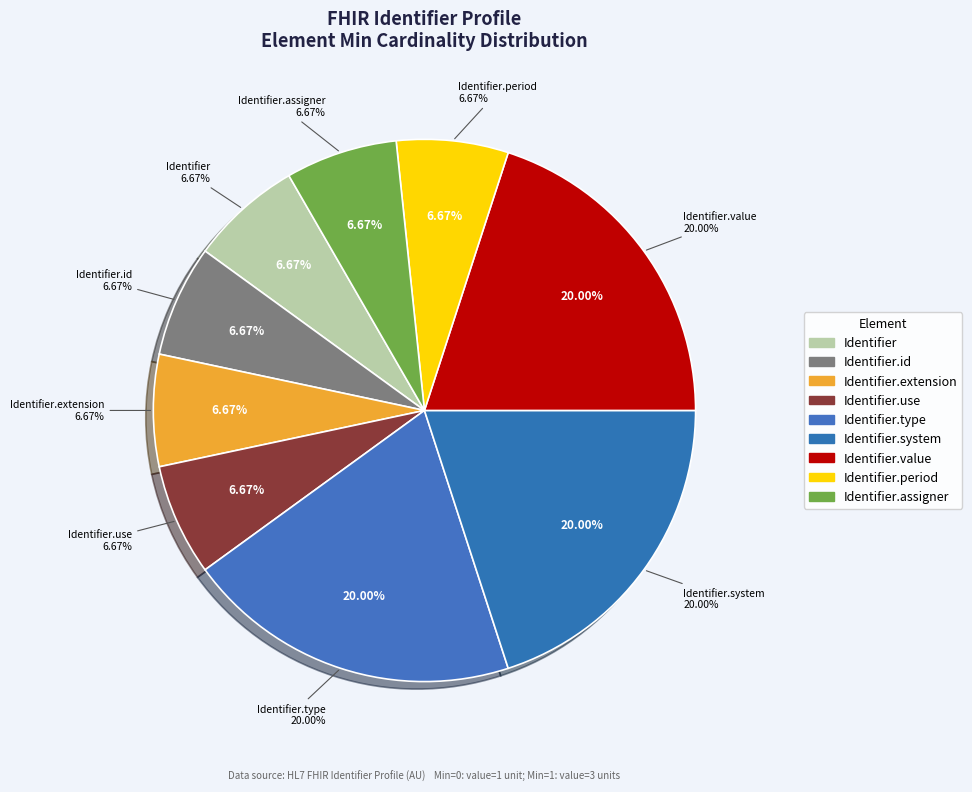

Which category has the biggest portion of the pie?

Identifier.type